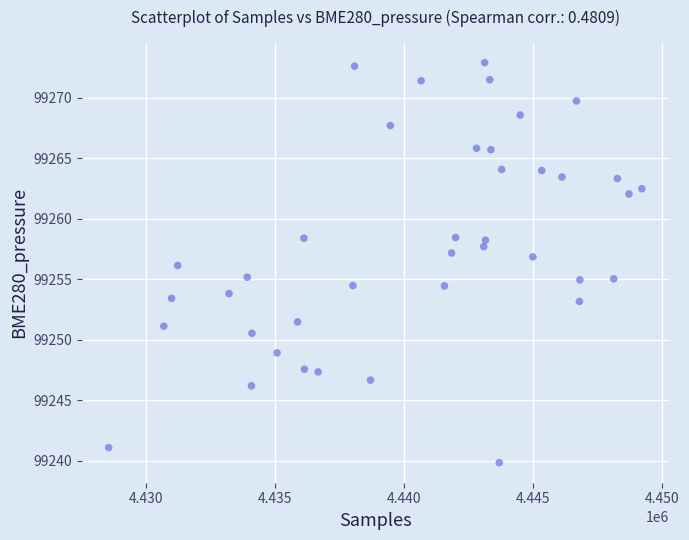

What is the range of Y values (max minus min)?

33.0